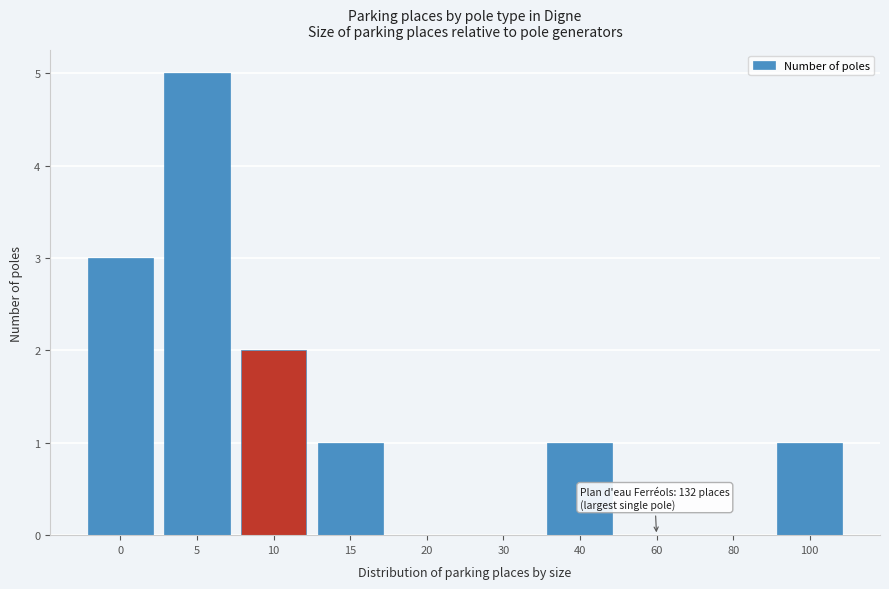

Reading right to left, what are all the values shown in this chart?

100=1	80=0	60=0	40=1	30=0	20=0	15=1	10=2	5=5	0=3